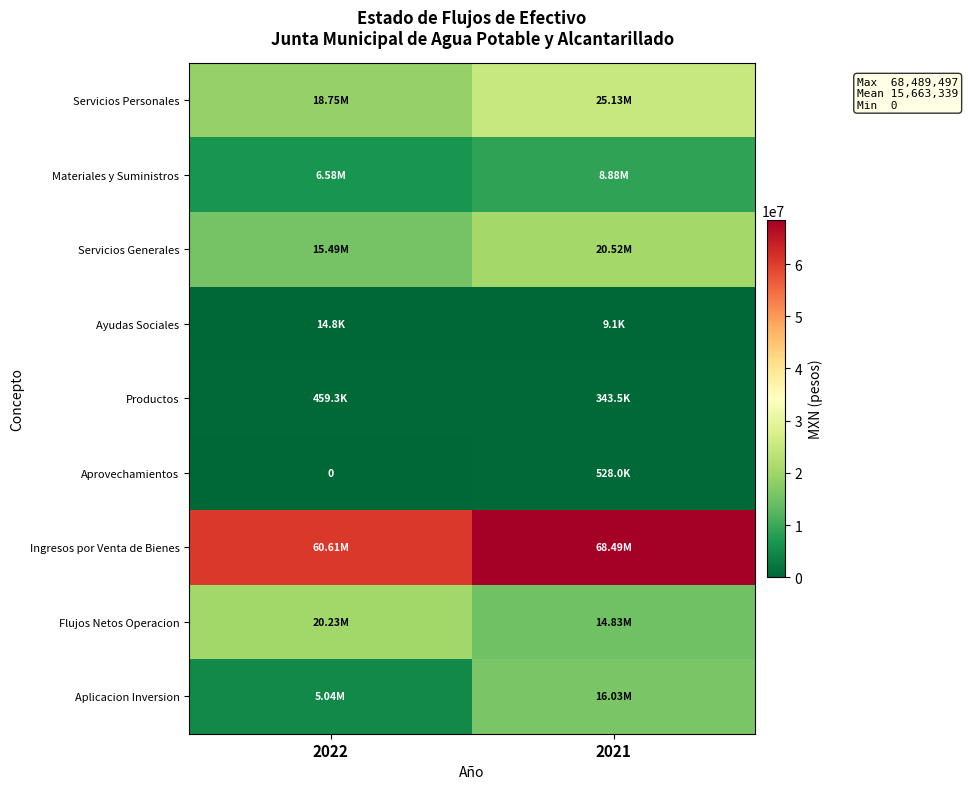

Which series has the largest total across all categories?

Ingresos por Venta de Bienes